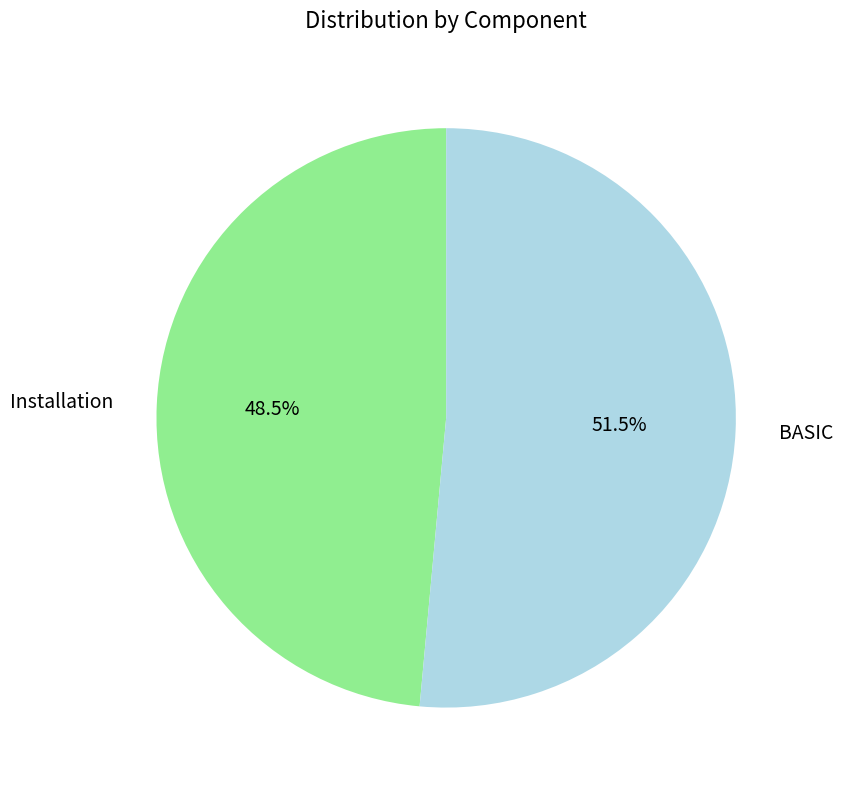

Is it true that Installation is 60% of the pie?

False